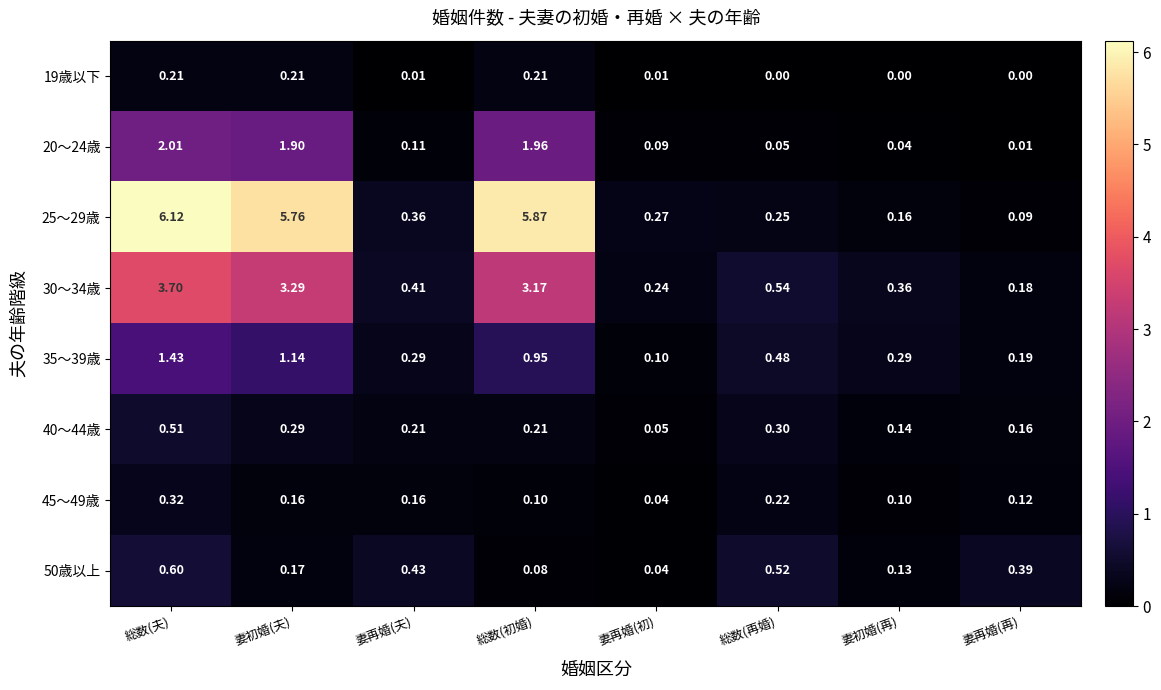

Which series has the largest range (max minus min)?

25～29歳